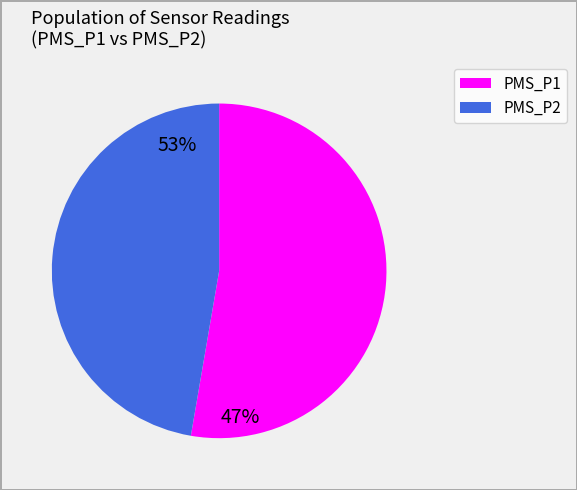

What is the largest slice in the pie chart?

PMS_P1